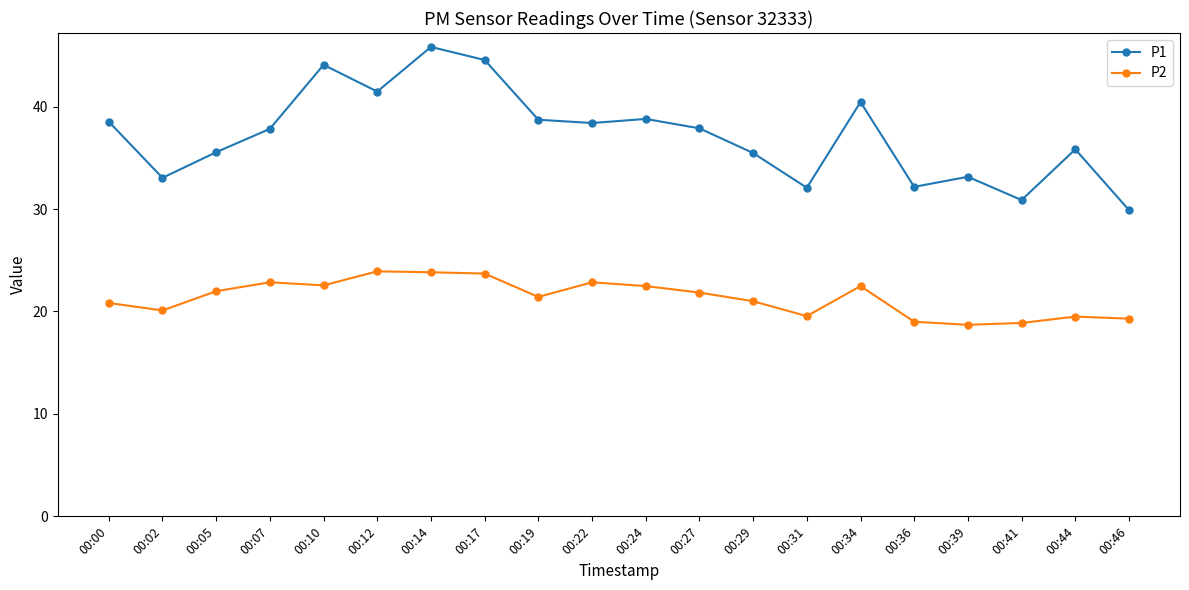

The value of P1 at 00:31 is 46.9. True or false?

False